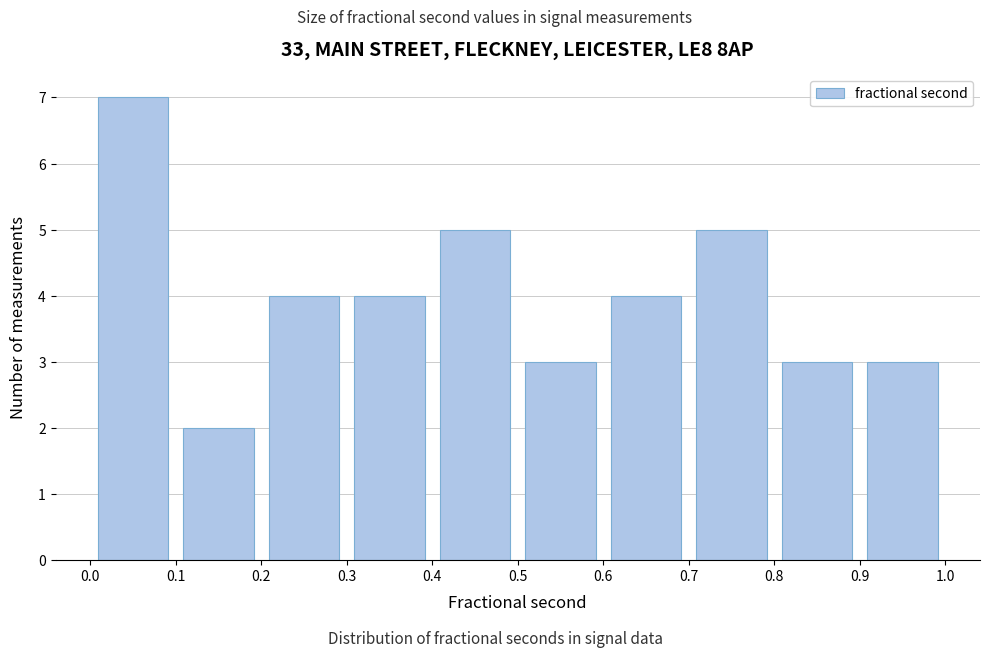

How tall is the bar that spans 0.0 to 0.1 on the x-axis? The values are not printed on the chart, so give them approximately, as read against the axis.

7